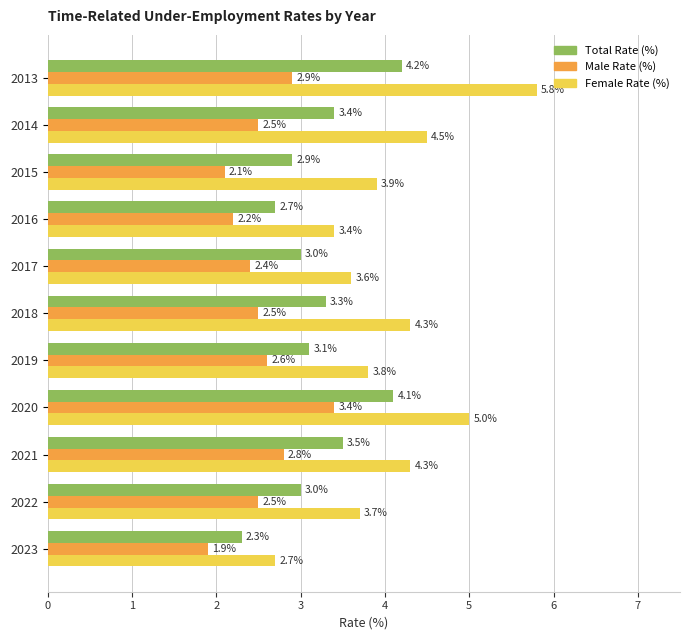

What is the maximum value for Male Rate (%)?

3.4